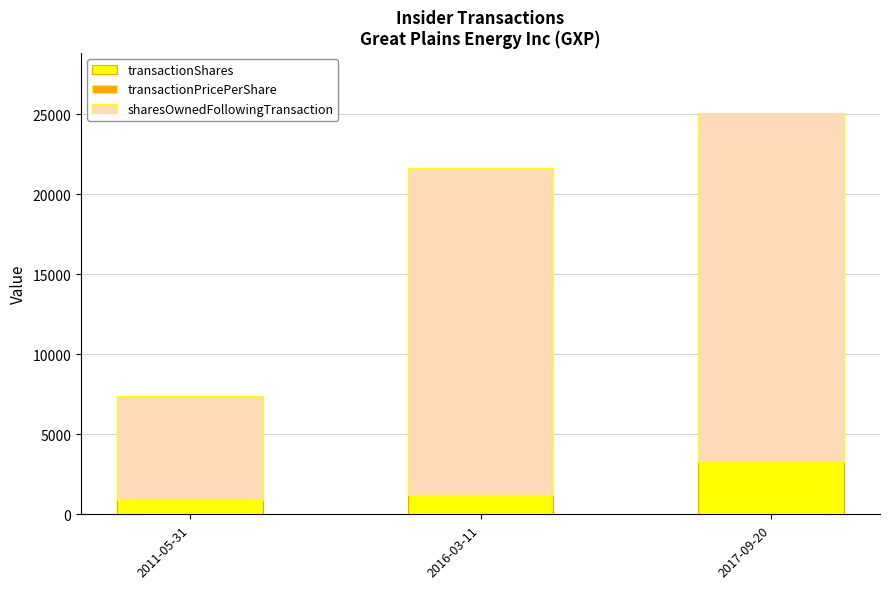

What is the sum of all transactionShares values?

5372.0